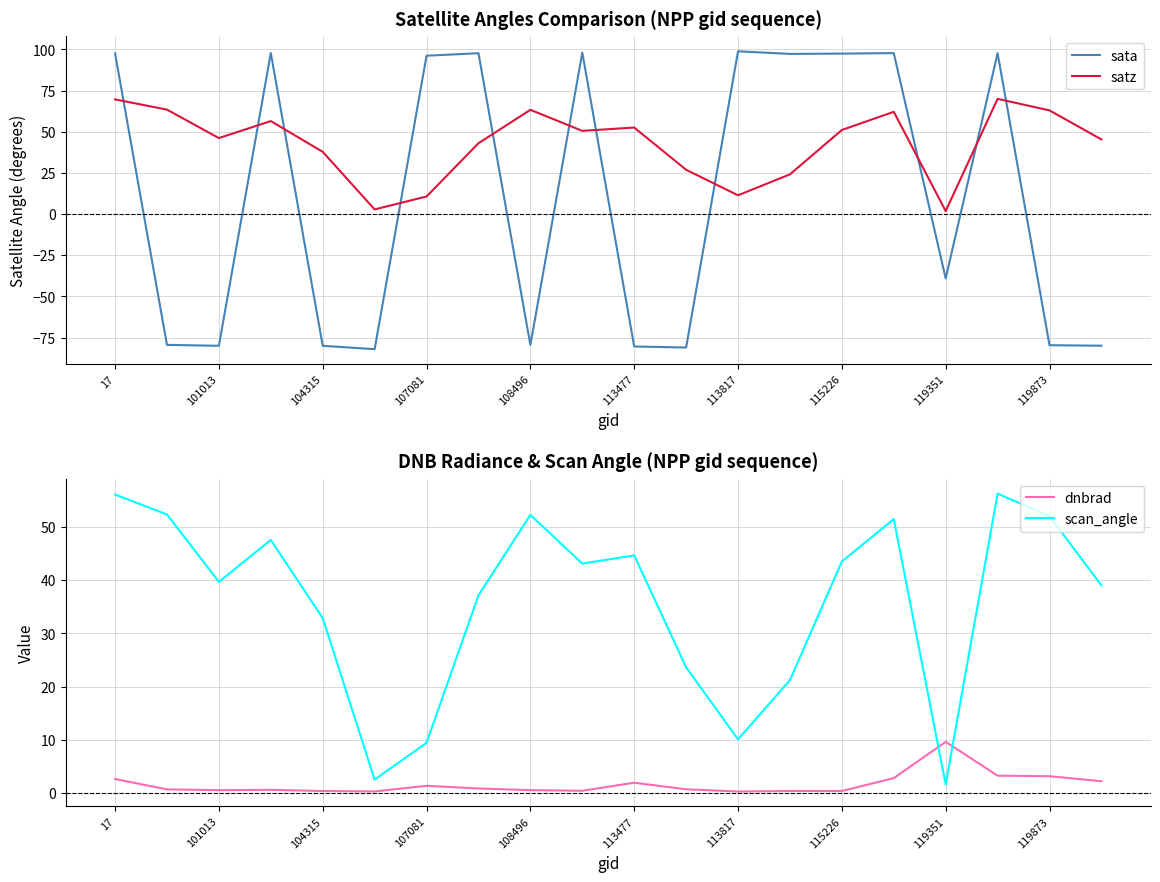

List the series in order of their peak value, lowest first.

dnbrad, scan_angle, satz, sata